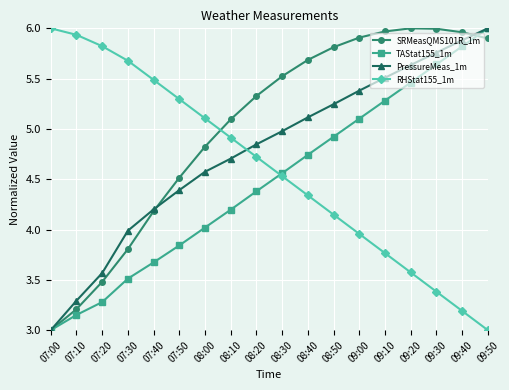

What is the label of the 1st point from the left?

07:00